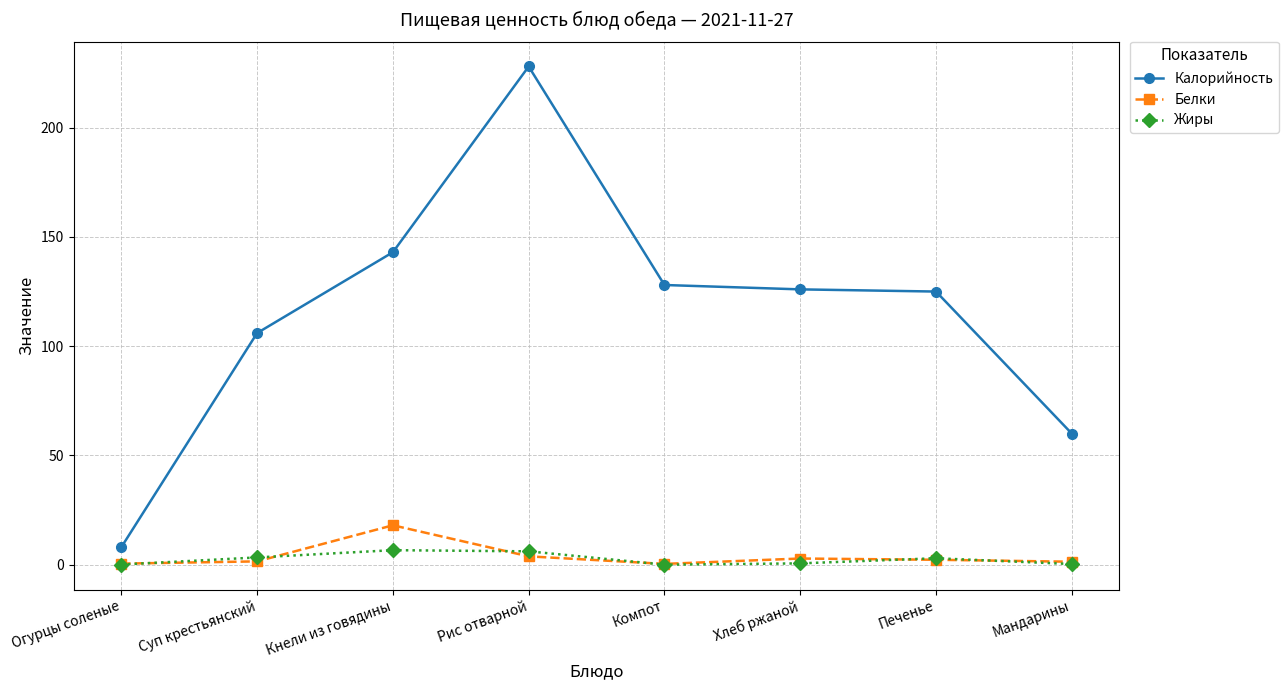

Where is the first local maximum for Белки?

Кнели из говядины